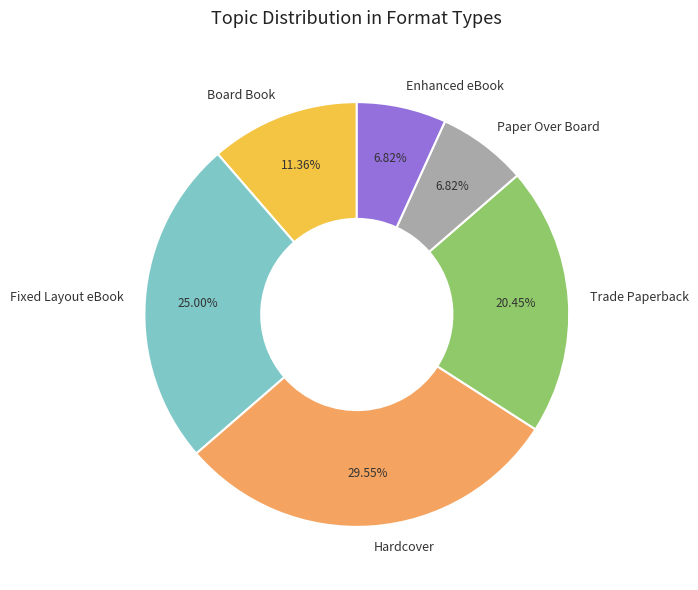

Approximately how many times larger is the value at Board Book compared to Hardcover?

0.4